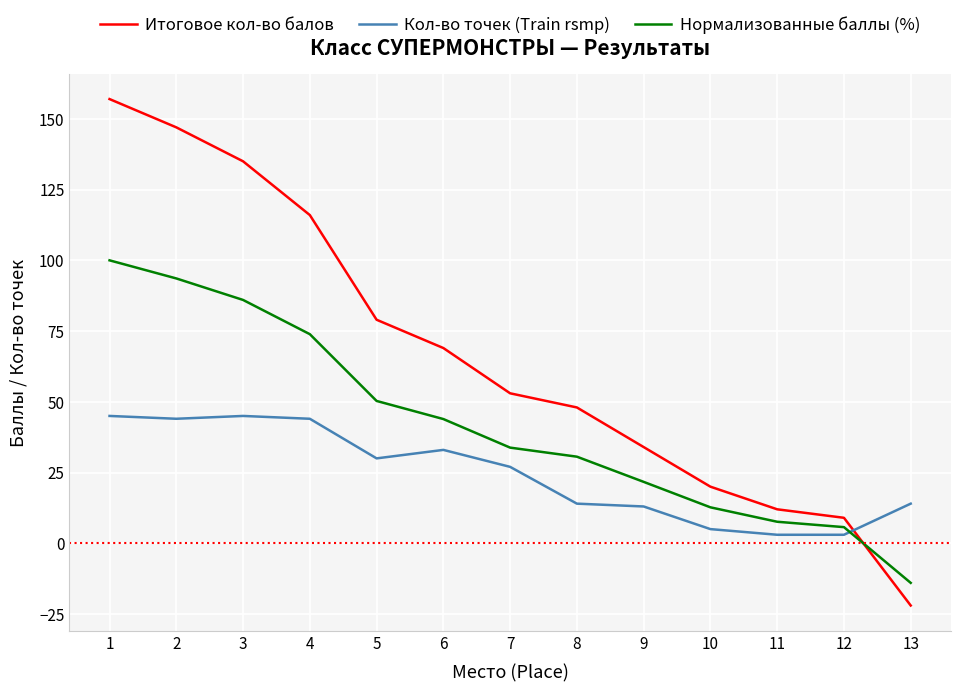

How many values in the Кол-во точек (Train rsmp) series are below 27?

6